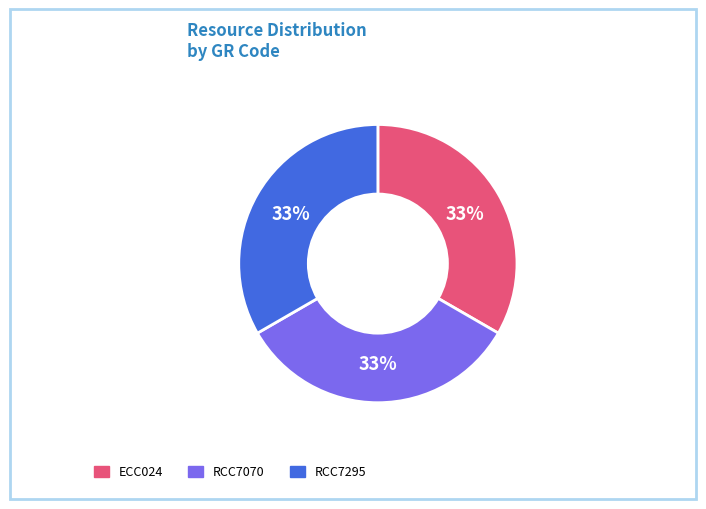

What is the ratio of the value at RCC7295 to the value at RCC7070?

1.0